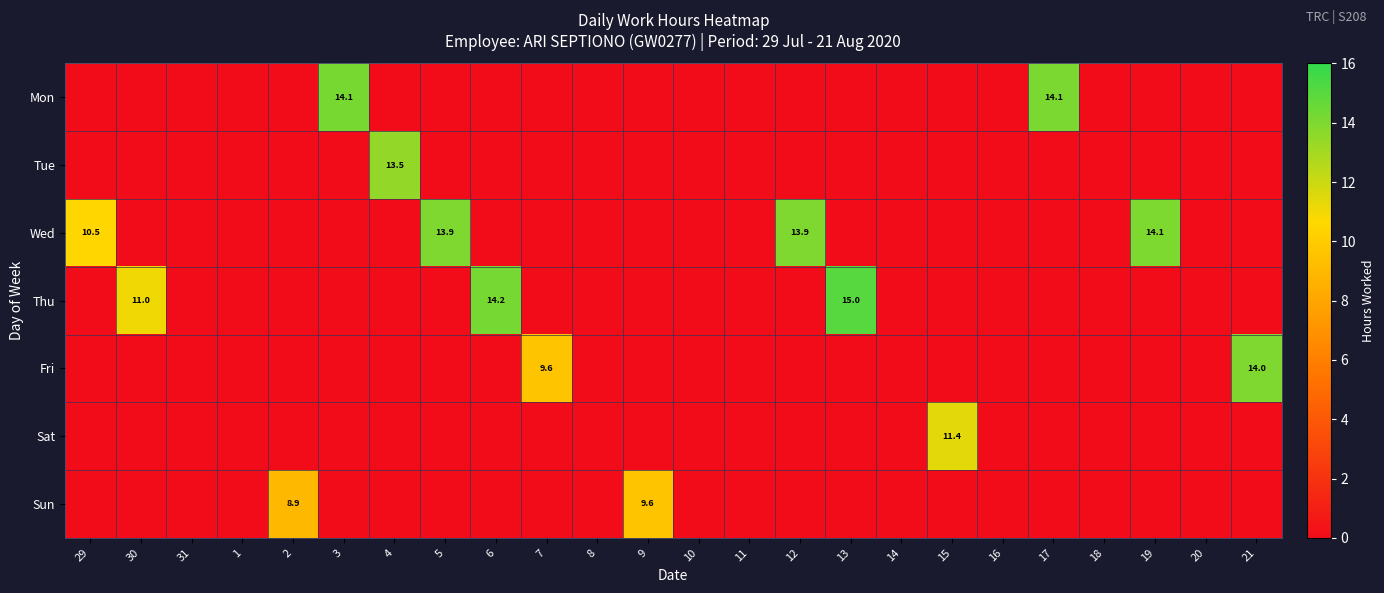

At 12, list the series in order from smallest to largest.

Mon, Tue, Thu, Fri, Sat, Sun, Wed